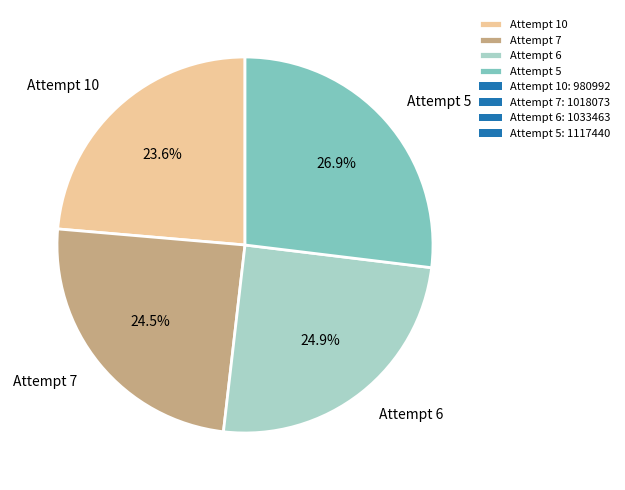

Is it true that Attempt 10 is 18% of the pie?

False